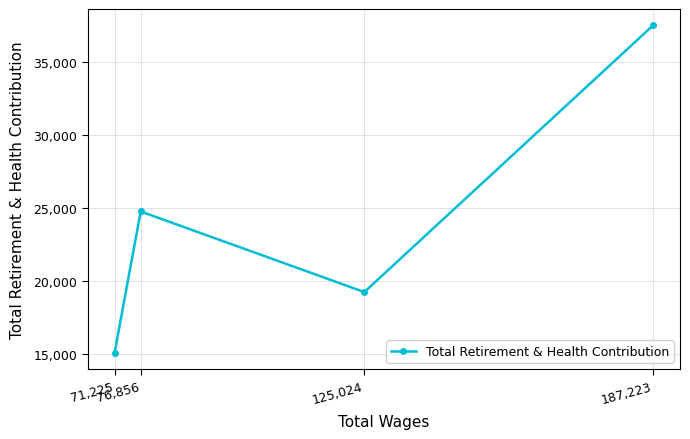

What is the sum of all values?

96520